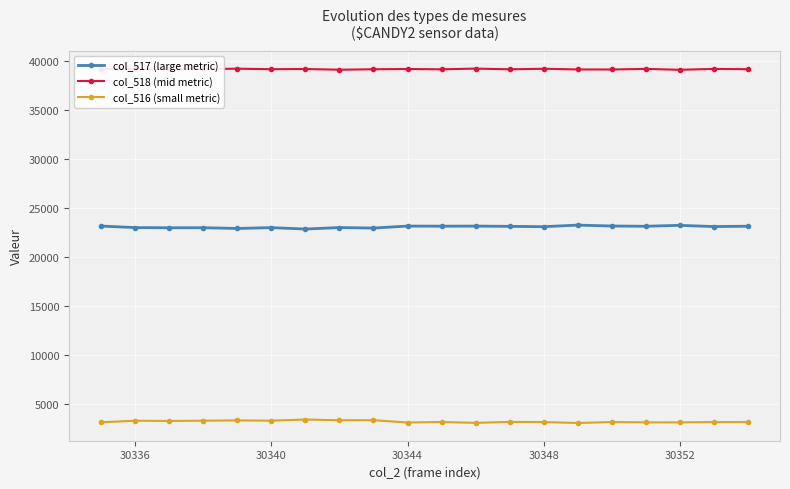

What is the average value of the col_516 (small metric) series?

3216